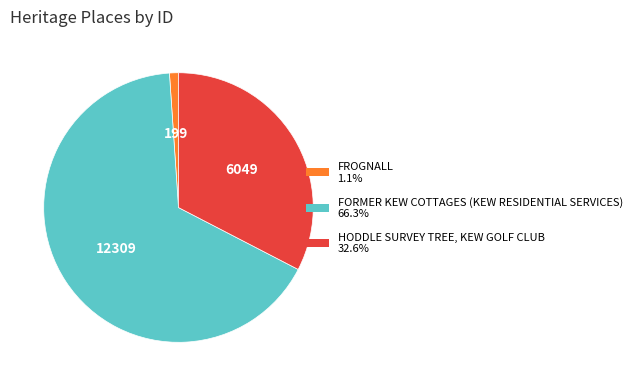

How many segments does this pie chart have?

3